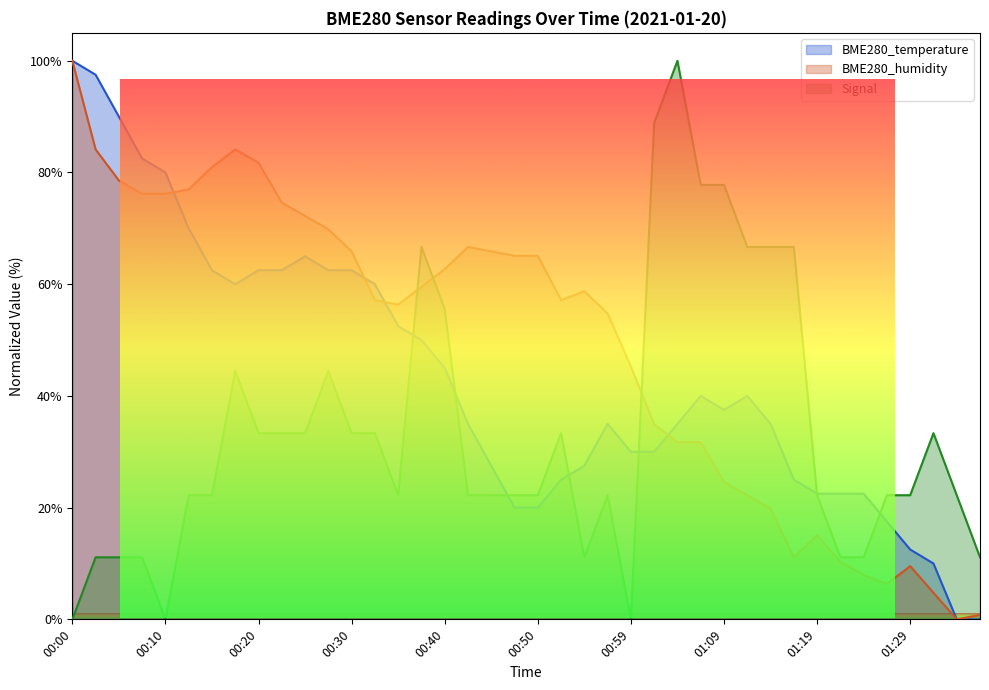

At which category does BME280_temperature reach its first local valley?

00:17